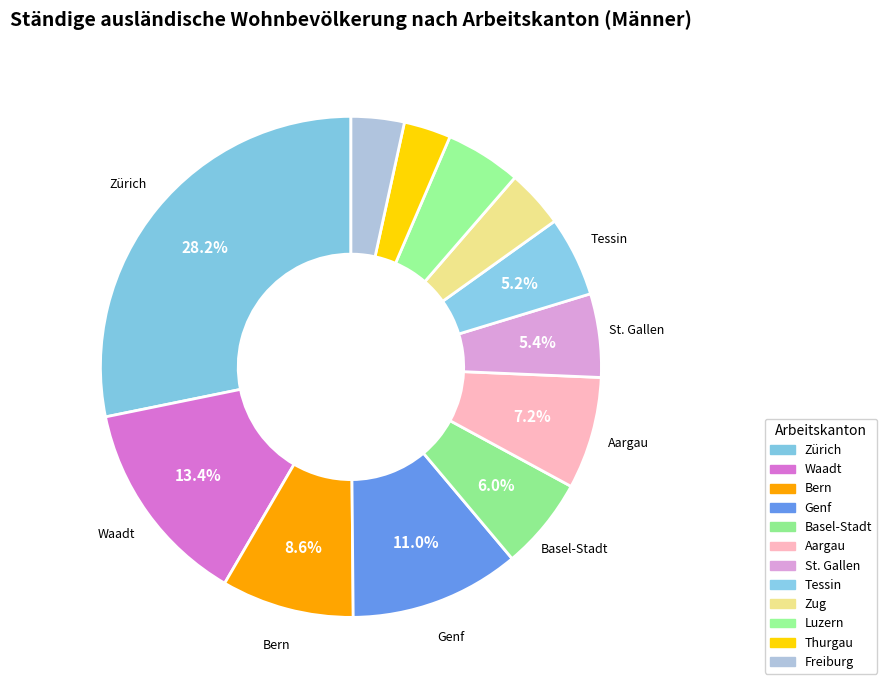

Which category has the smallest portion of the pie?

Thurgau